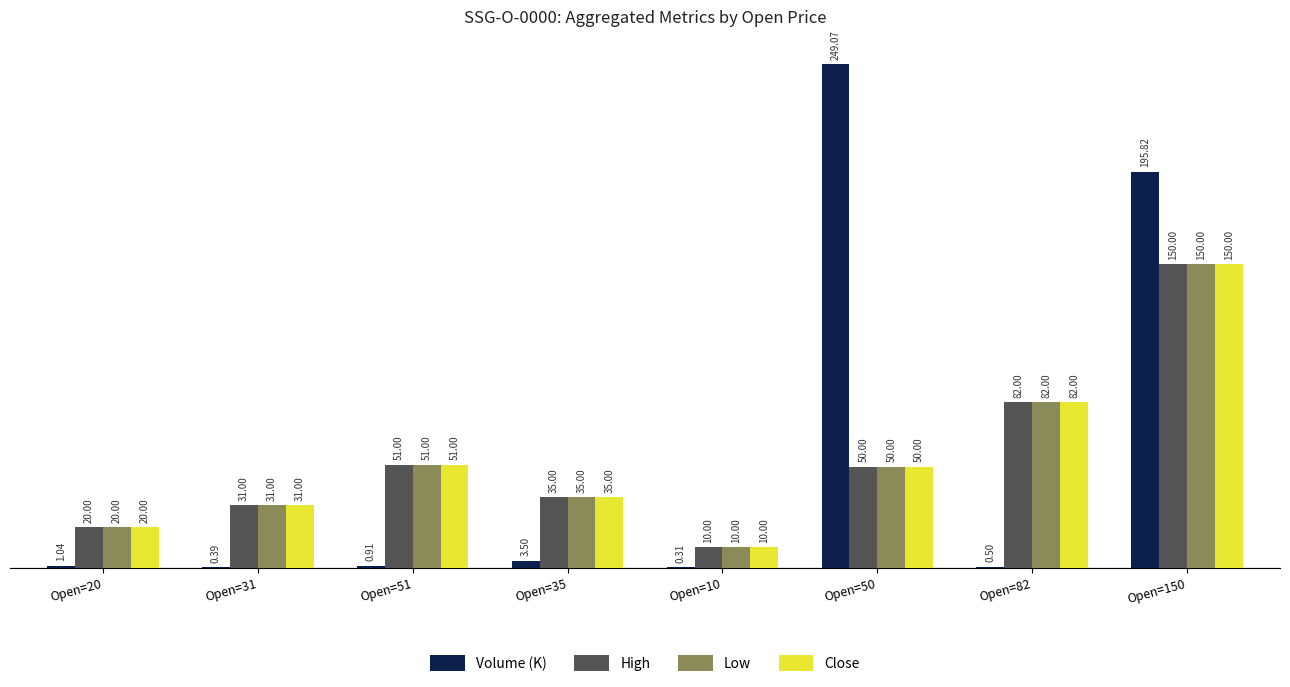

Which series has the largest total across all categories?

Volume (K)